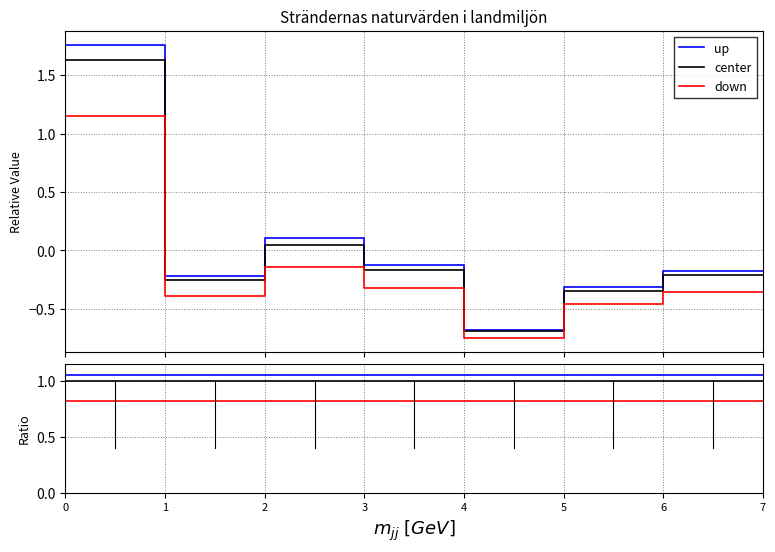

True or false: down and up intersect in this chart.

False